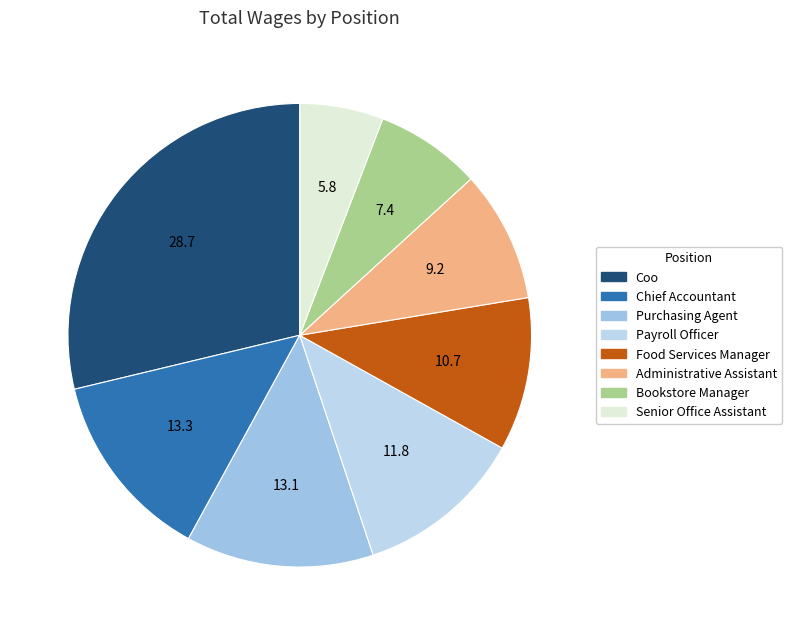

Is it true that Chief Accountant is 13% of the pie?

True